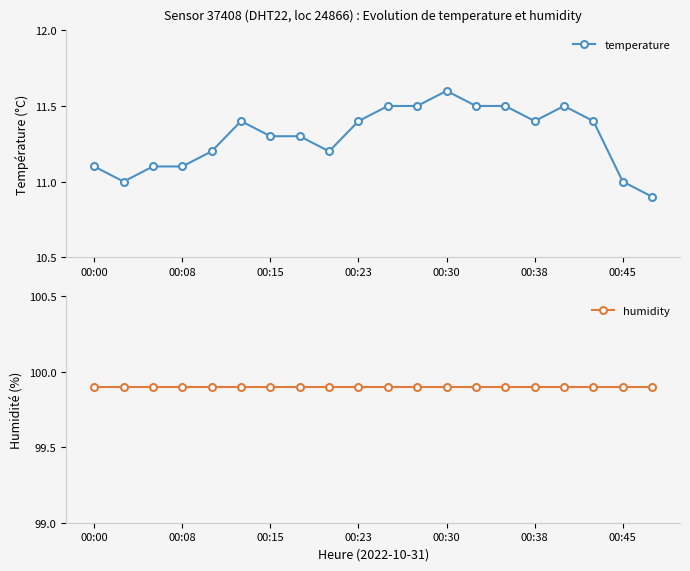

What is the value of the humidity point at the 4th from the left?

99.9